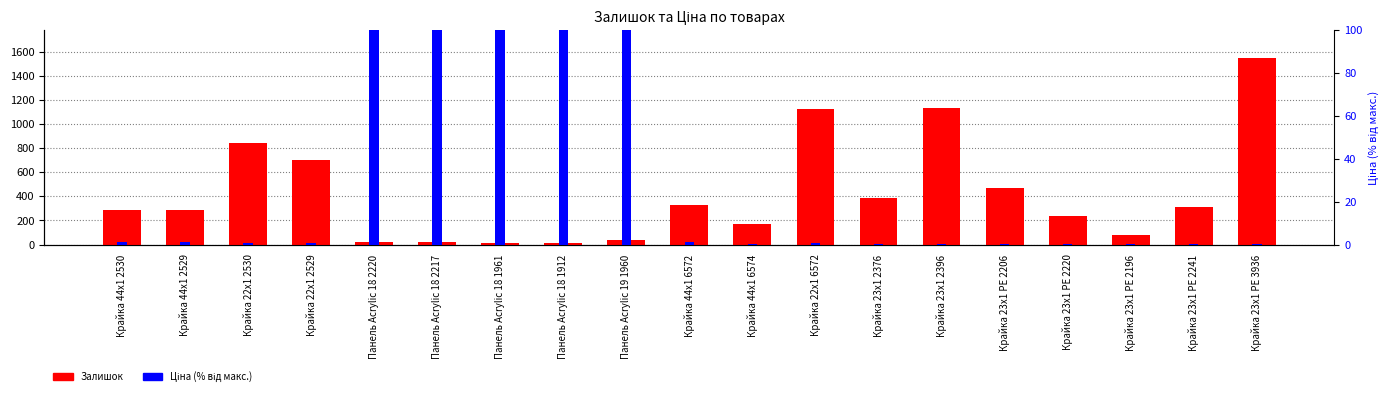

At how many categories does at least one series exceed 459?

6